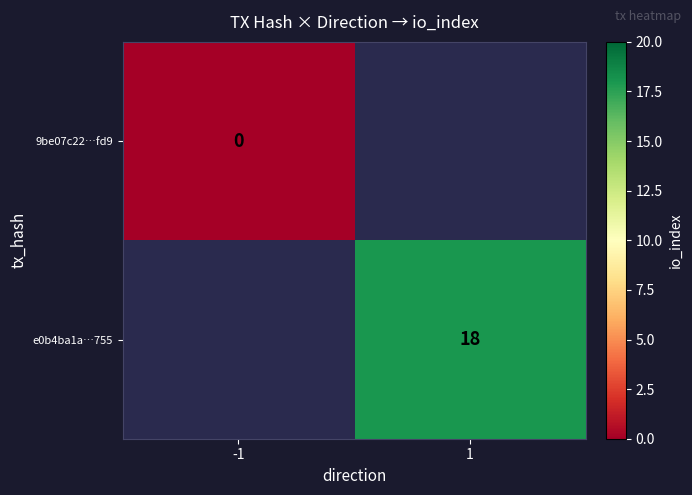

Read the e0b4ba1a…755 value at 1.

18.0